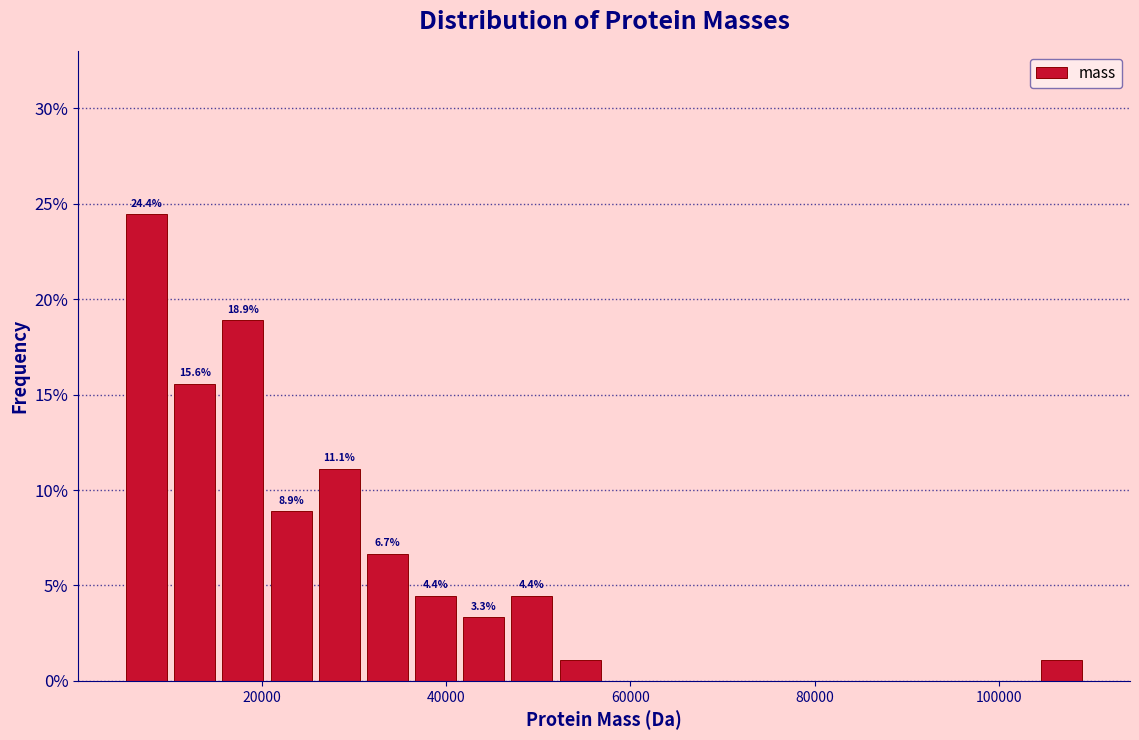

Read against the x-axis, roughly where is the centre of the tallest bar?

8000